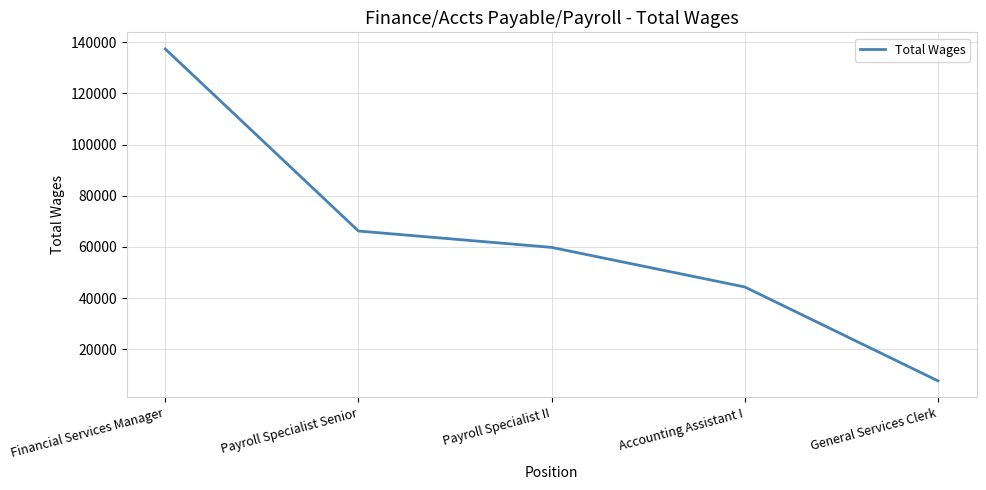

At which label is the value closest to 72500?

Payroll Specialist Senior